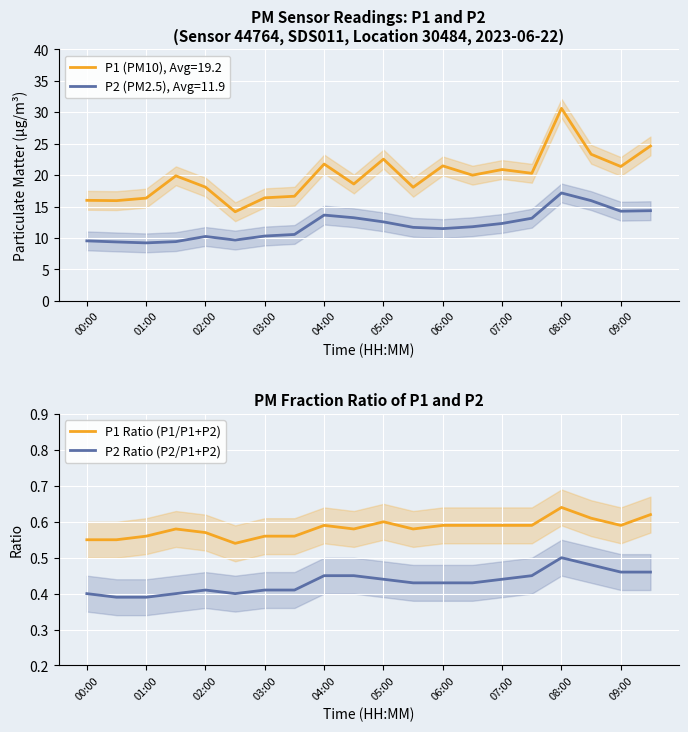

Is it true that P1 Ratio (P1/P1+P2) equals 1.0 at 09:00?

False